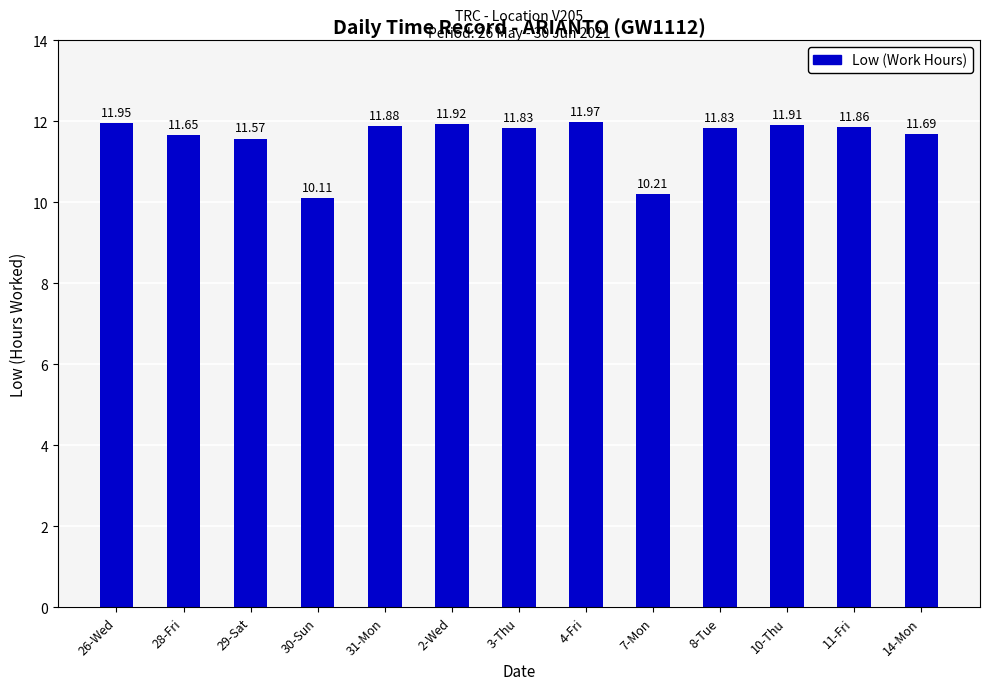

What is the sum of all values?

150.4